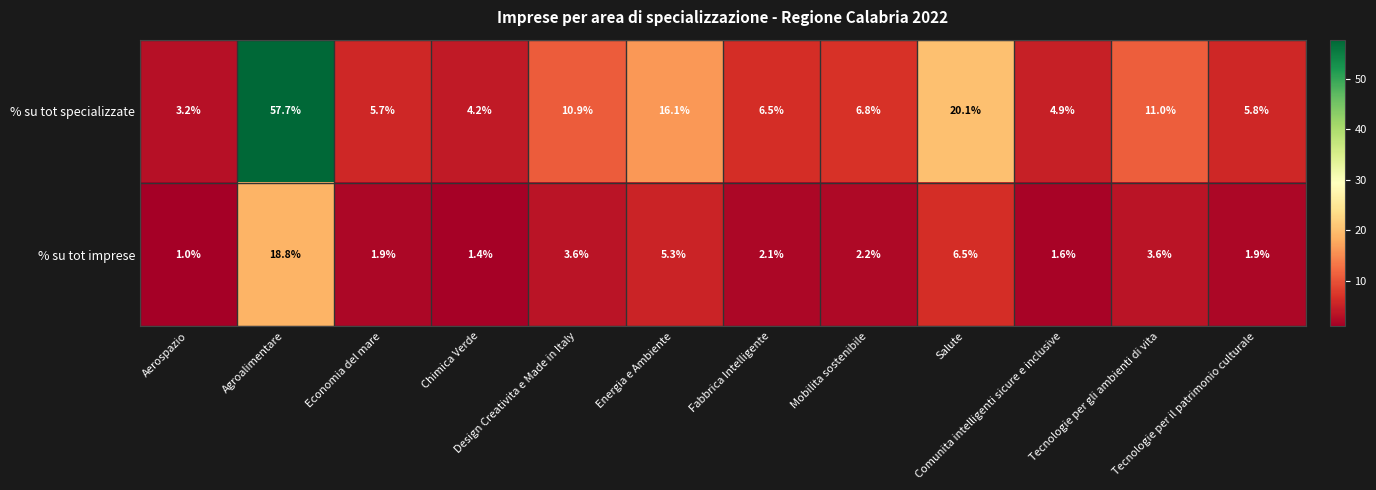

What is the difference between the maximum and minimum values in the % su tot specializzate series?

54.5